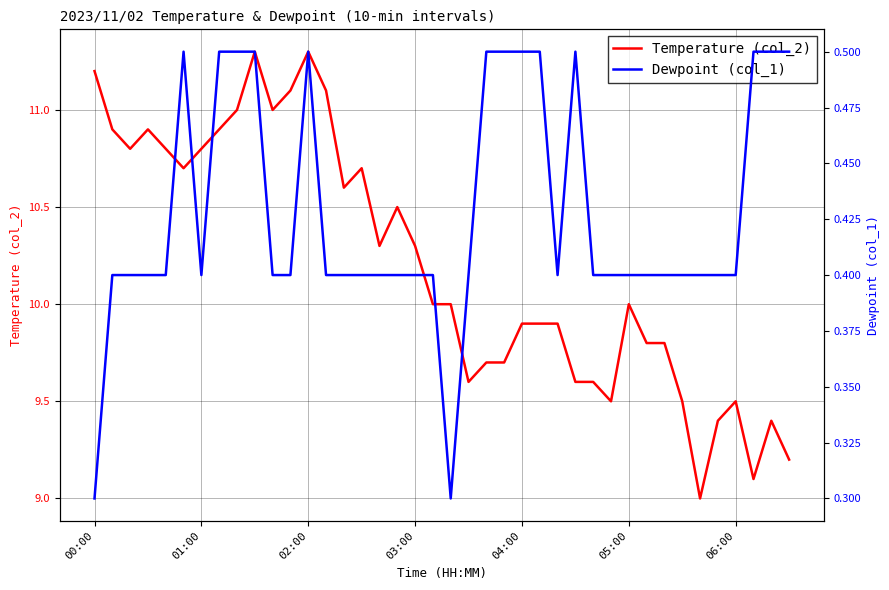

Is it true that Temperature (col_2) equals 20.1 at 00:00?

False